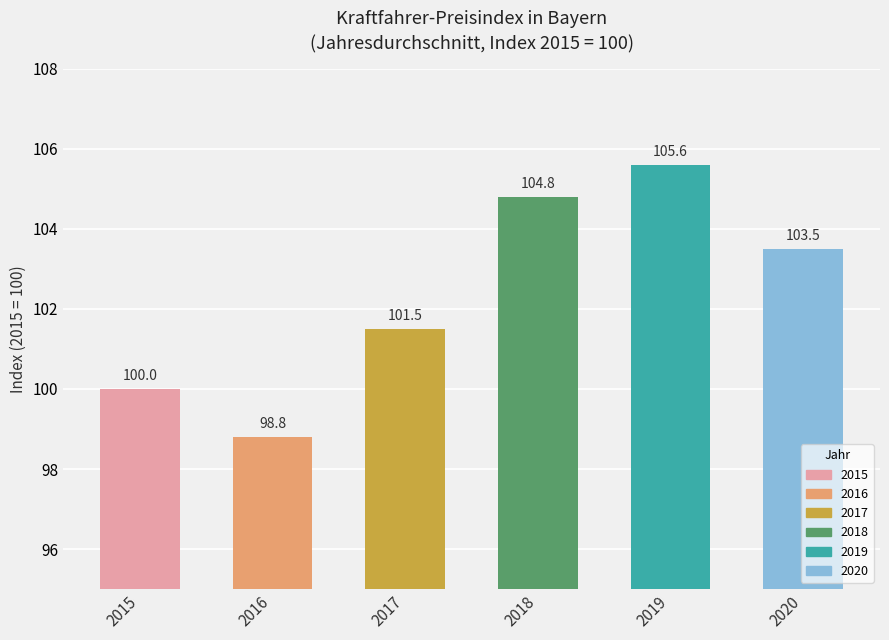

At which label is the value closest to 102?

2017